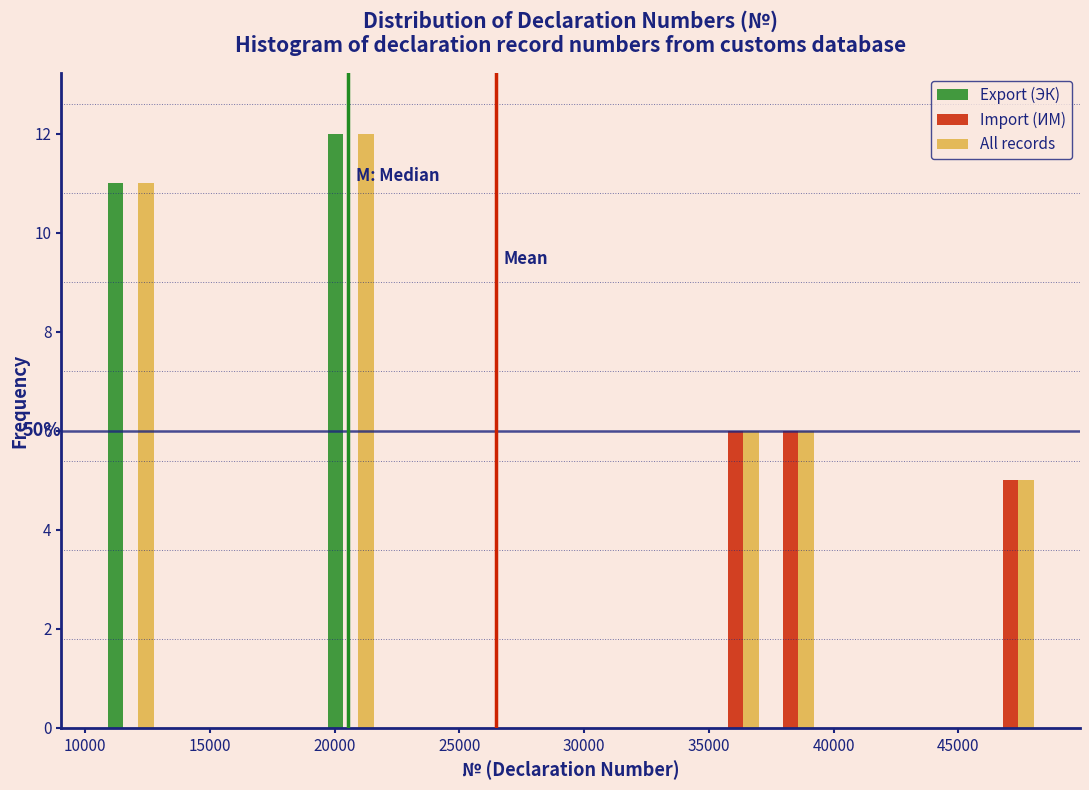

In the Export (ЭК) series, which range on the x-axis has the tallest bar?

19500 to 21500